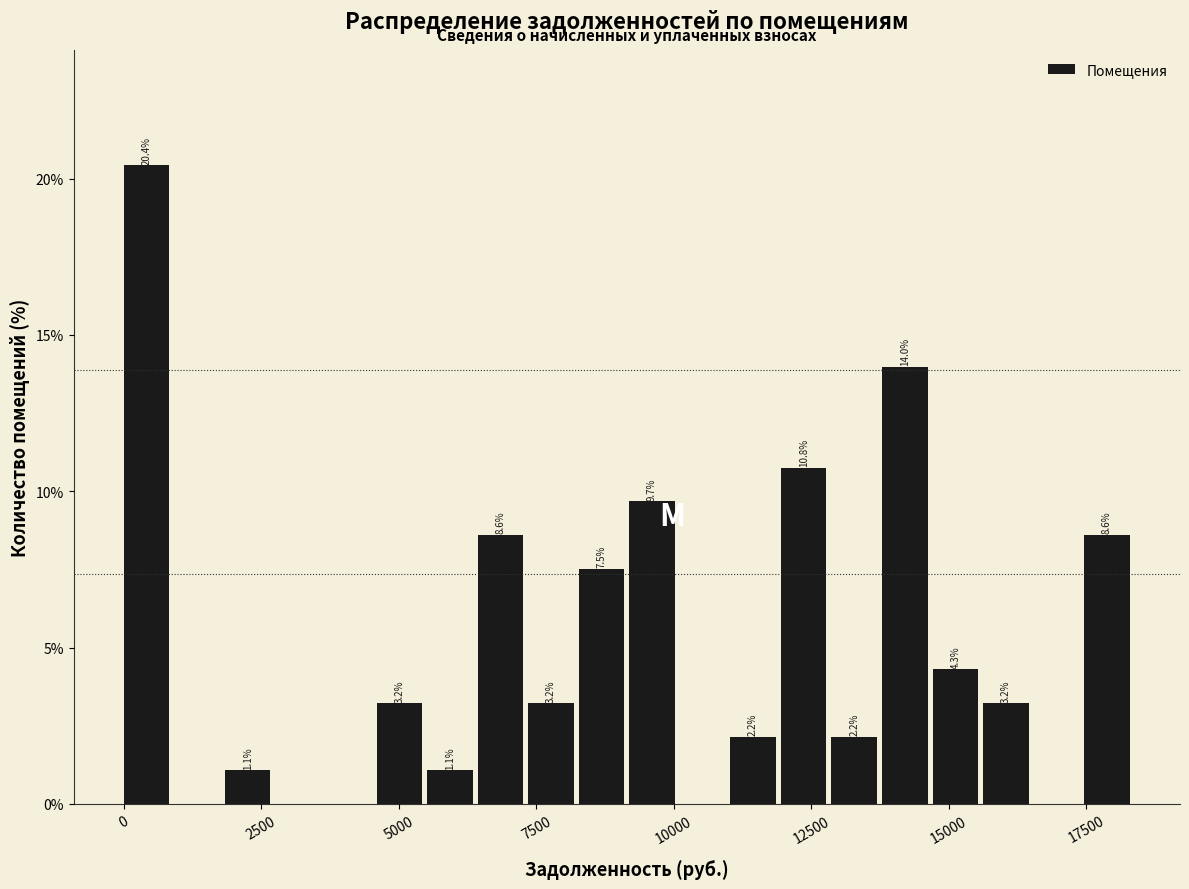

Read against the x-axis, roughly where is the centre of the tallest bar?

500